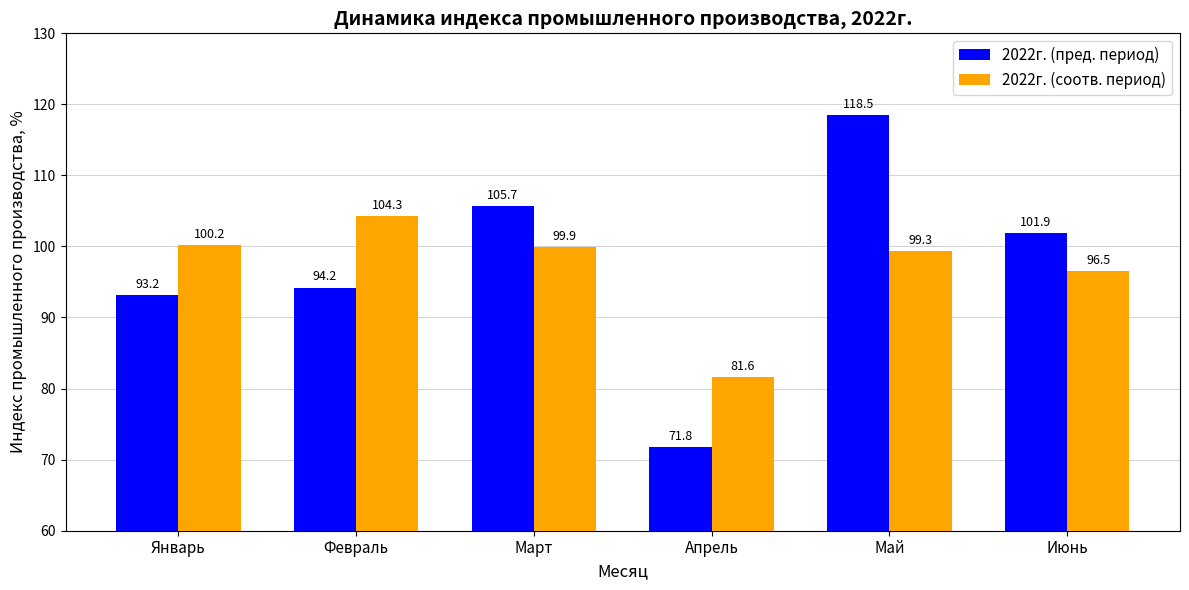

What is the sum of the 2022г. (пред. период) values at Апрель and Май?

190.3